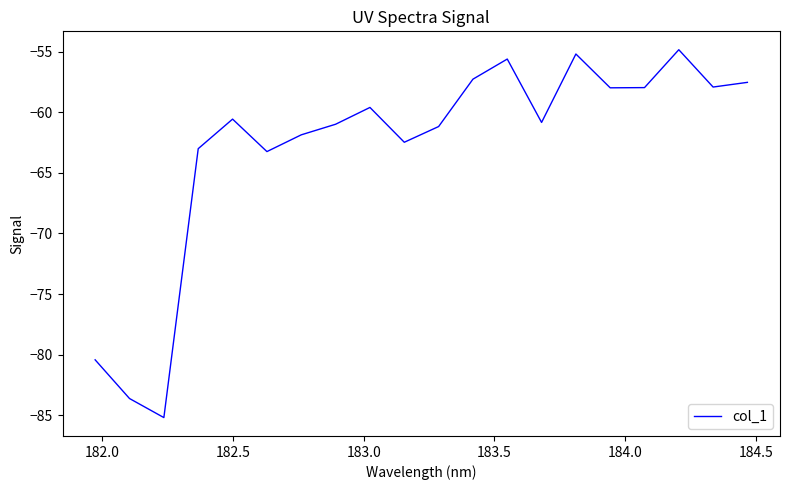

What is the difference between the second highest and second lowest values?

28.4